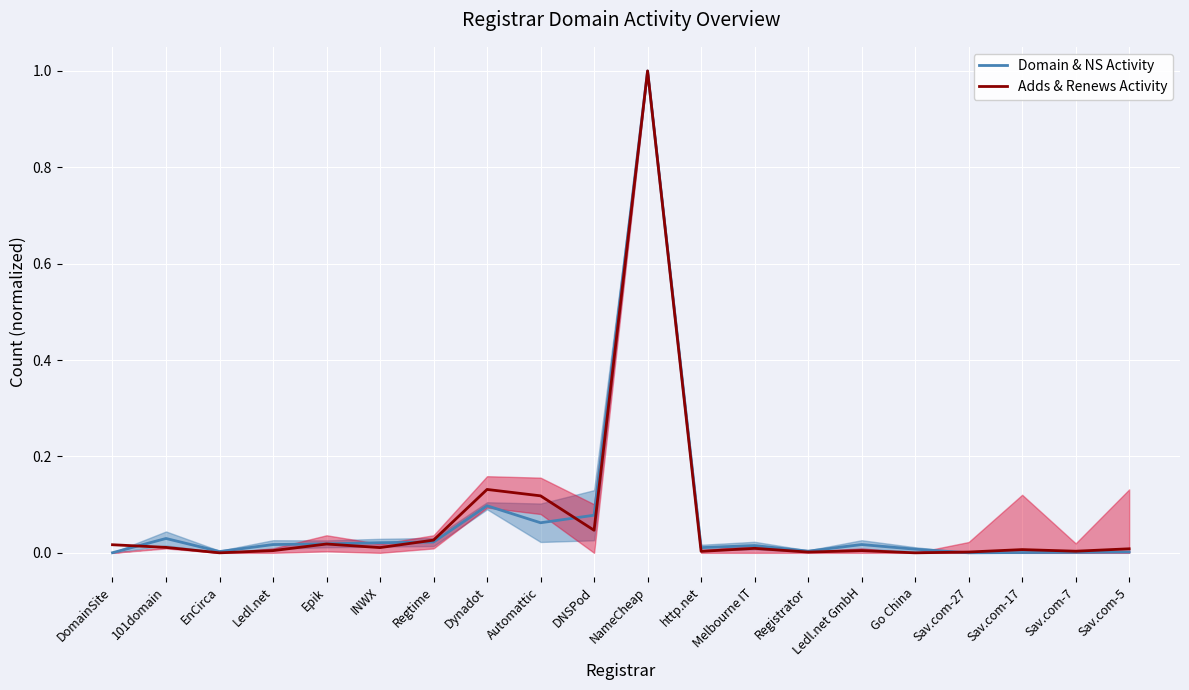

What is the sum of all Domain & NS Activity values?

1.4